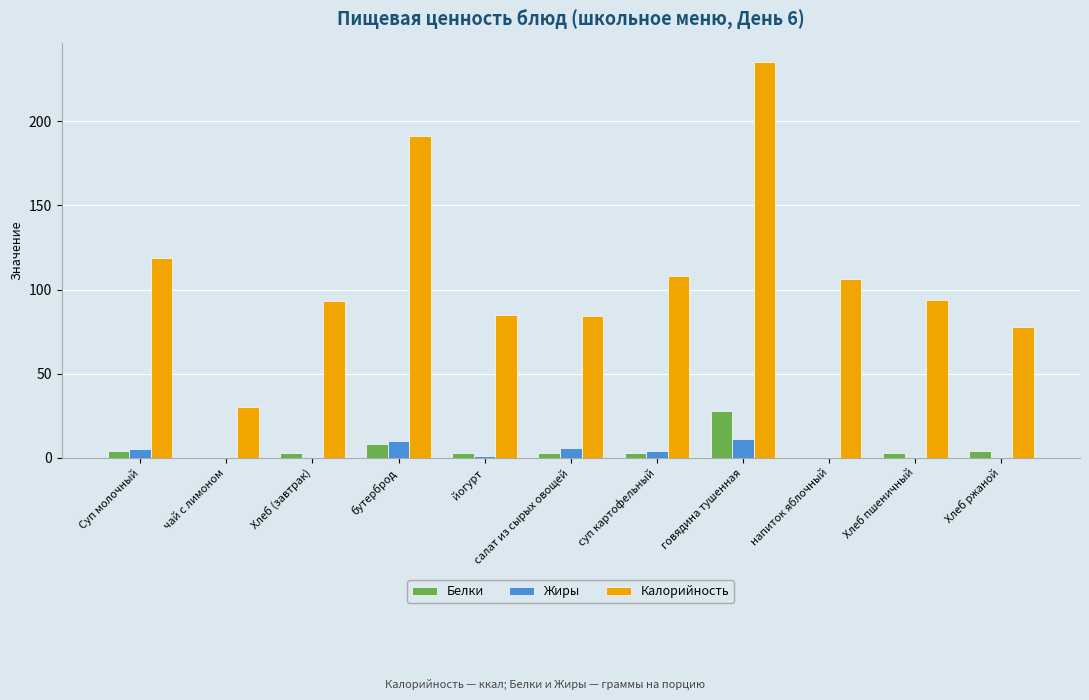

The value of Калорийность at салат из сырых овощей is 84. True or false?

True